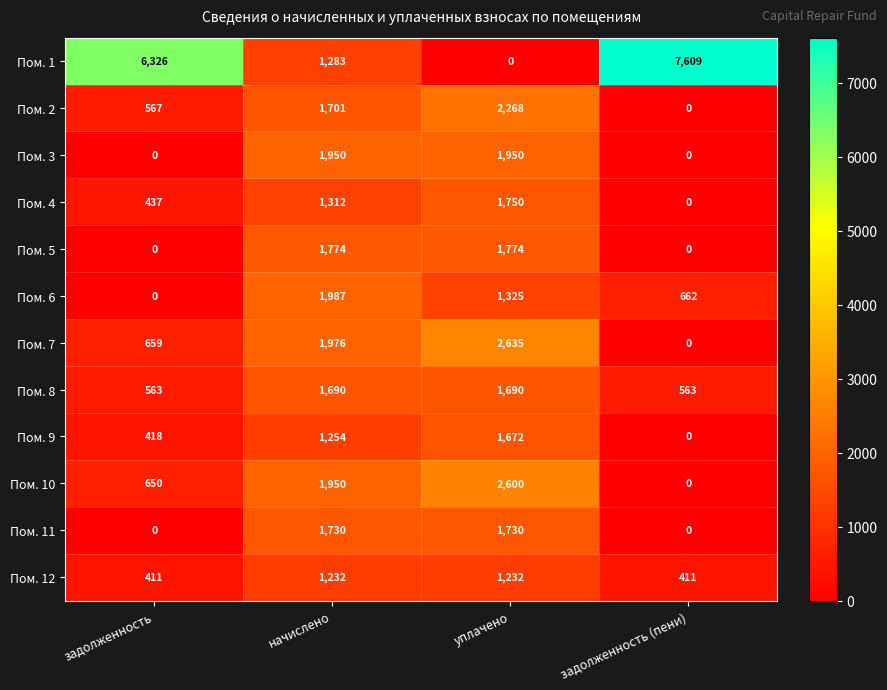

What is the difference between the second highest and minimum values in the Пом. 1 series?

6326